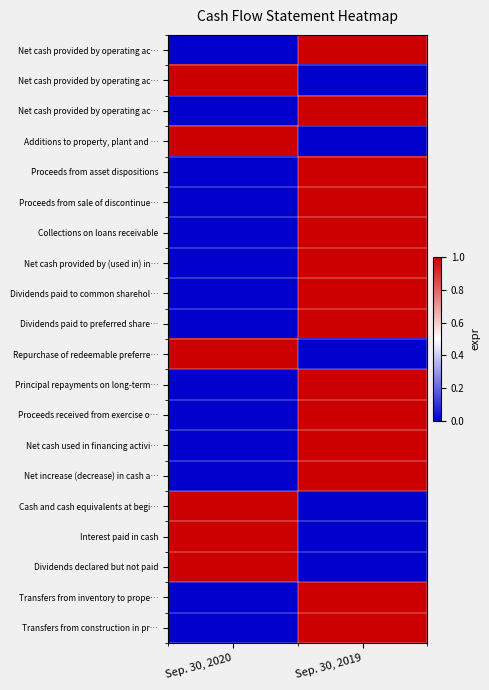

What is the spread (max minus min) of values at Sep. 30, 2019?

1